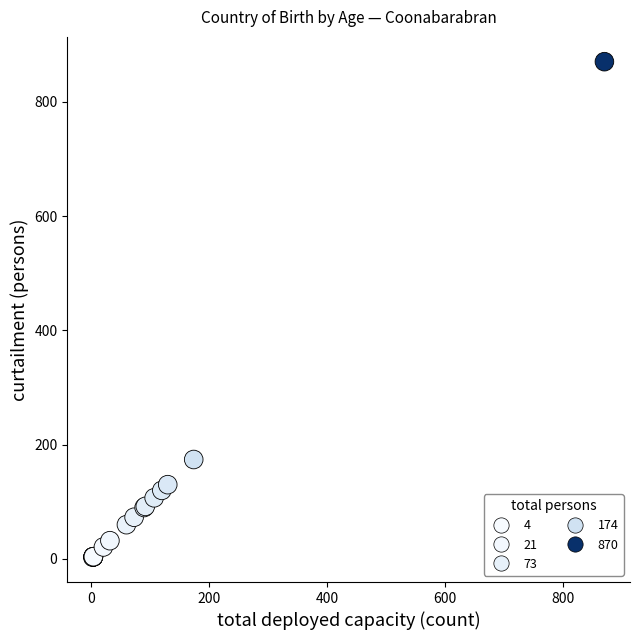

What Y value in the scatter plot is closest to 436?

174